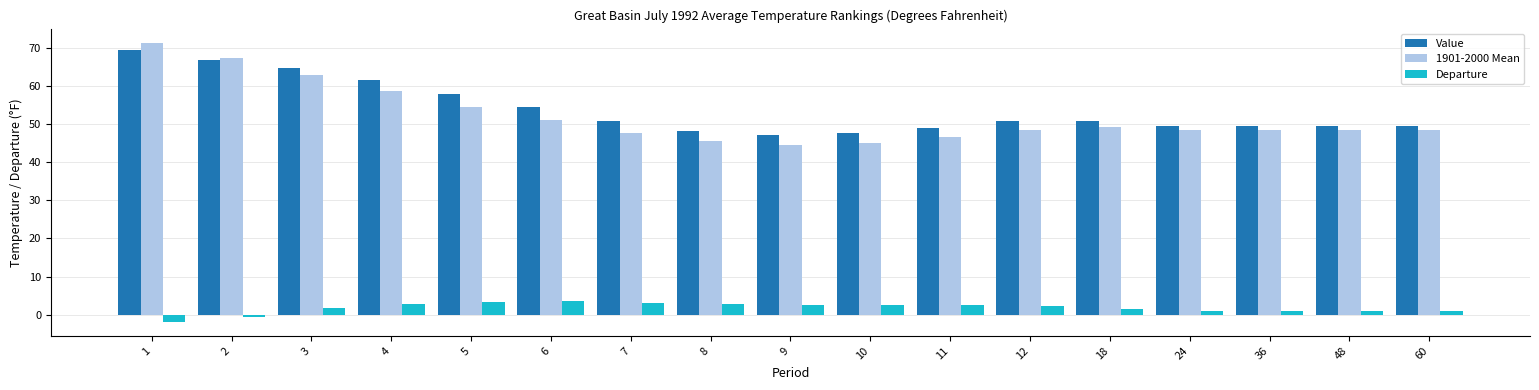

Rank the series at 10 from highest to lowest value.

Value, 1901-2000 Mean, Departure